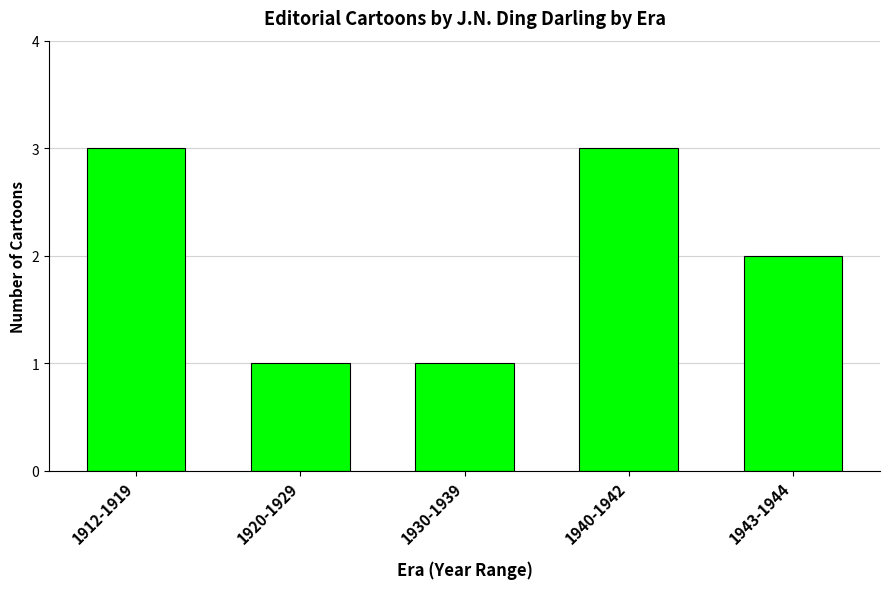

What is the label of the 2nd bar from the right?

1940-1942